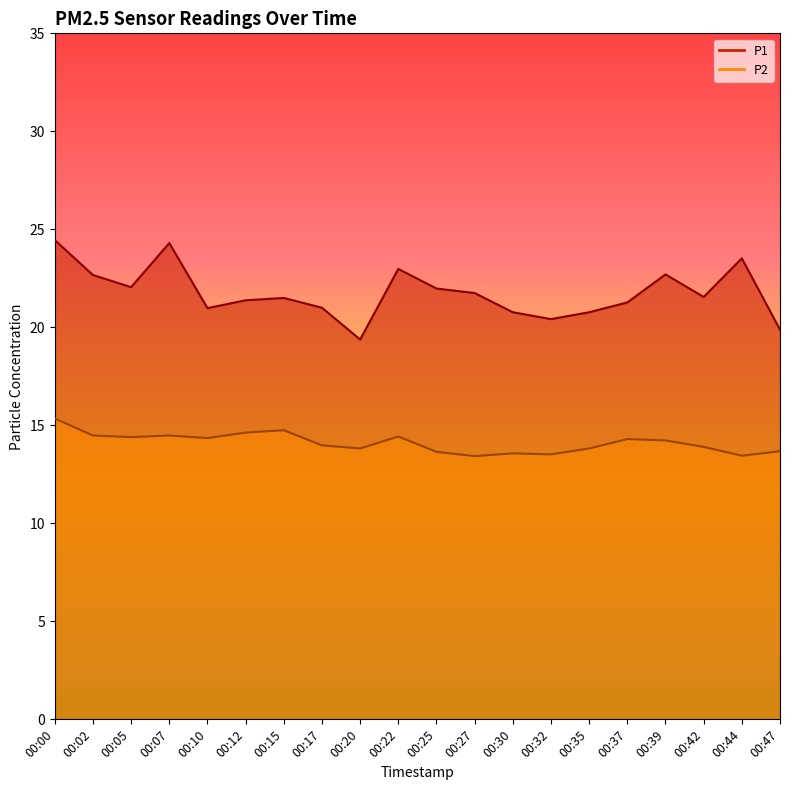

Which category has the lowest value in the P2 series?

00:27